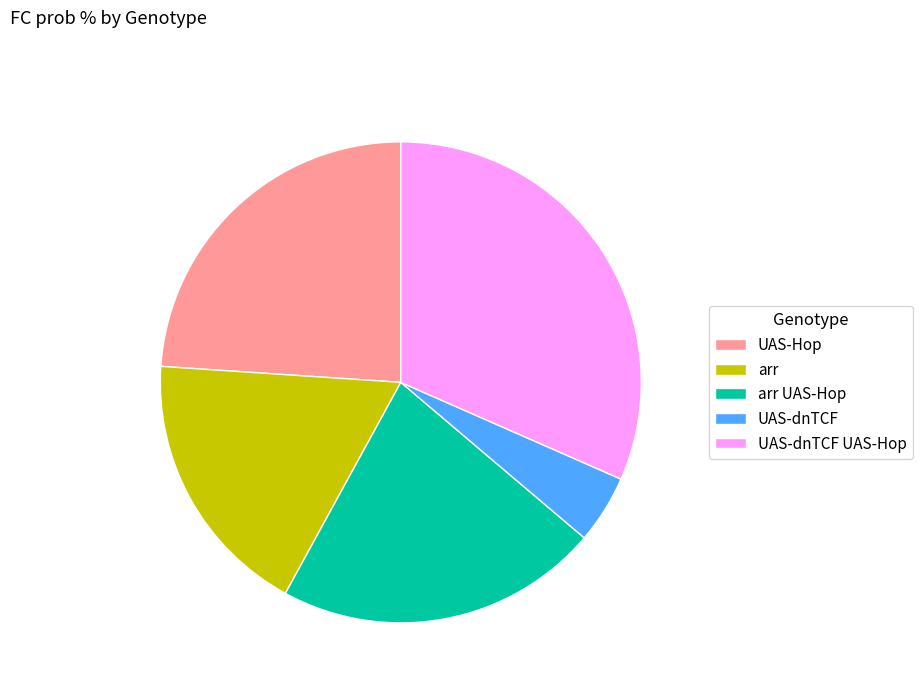

Which slice is the smallest?

UAS-dnTCF